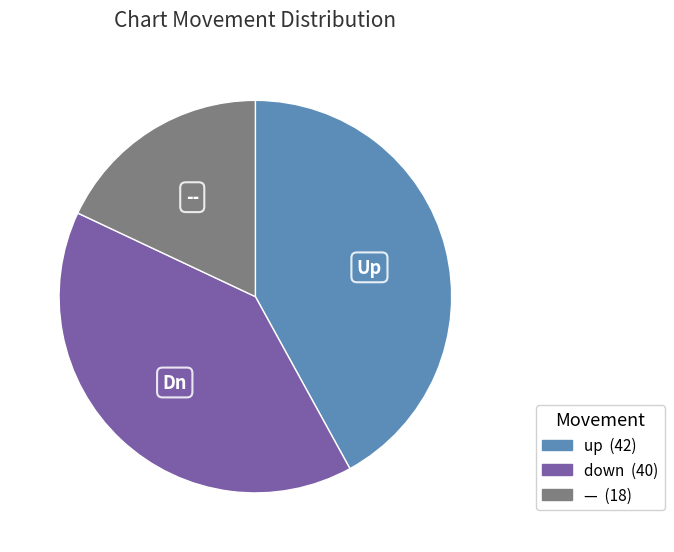

How many slices are in this pie chart?

3